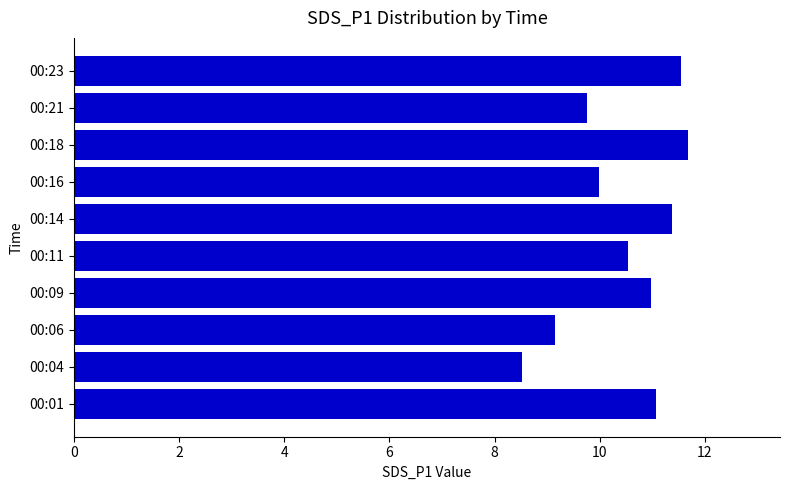

What is the sum of all values?

104.6